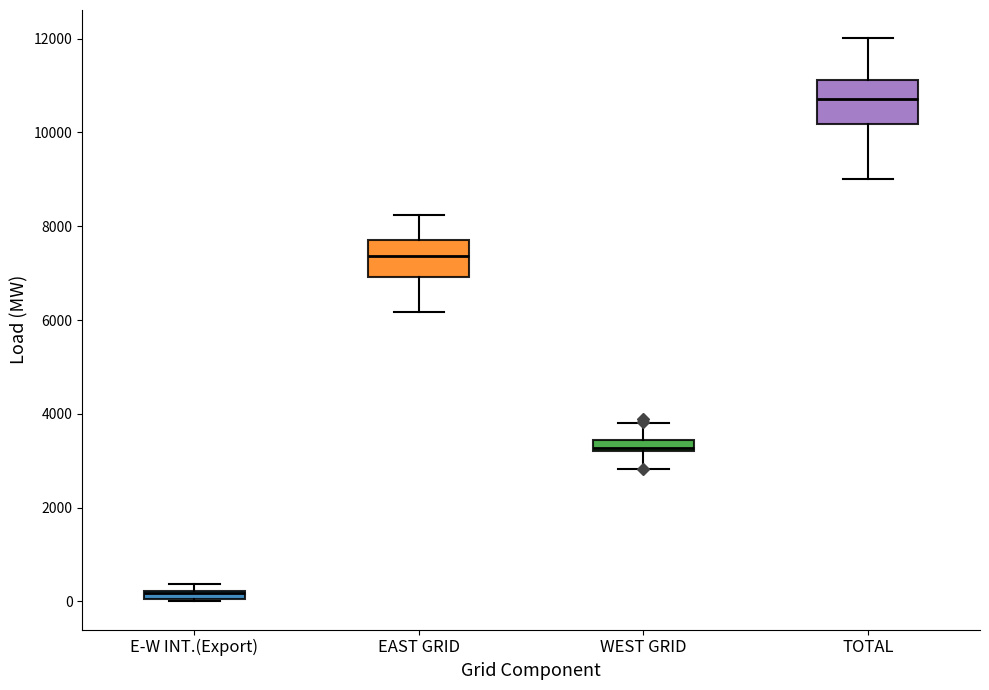

Which box's median line is the highest?

TOTAL